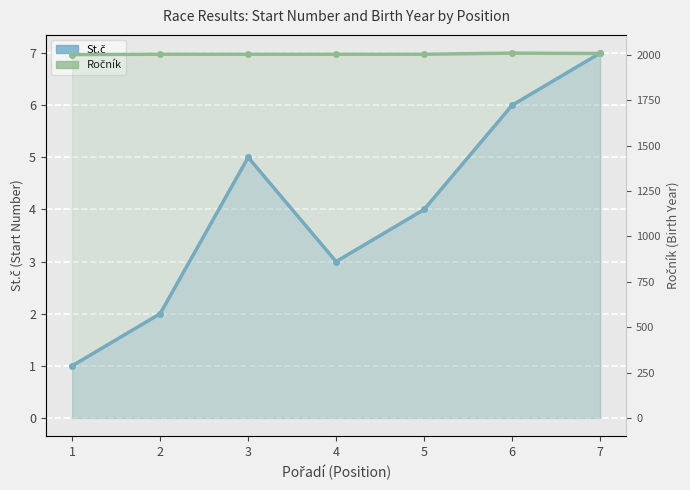

Count the number of data series in this chart.

2